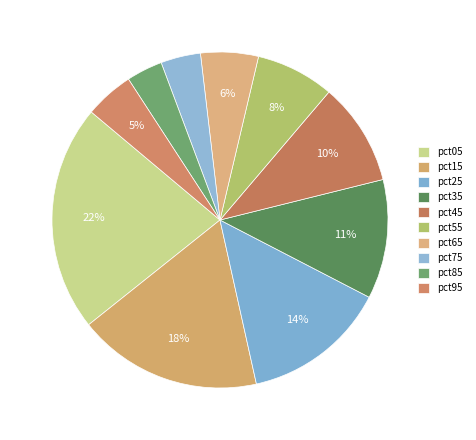

Is there a majority slice in this chart?

No